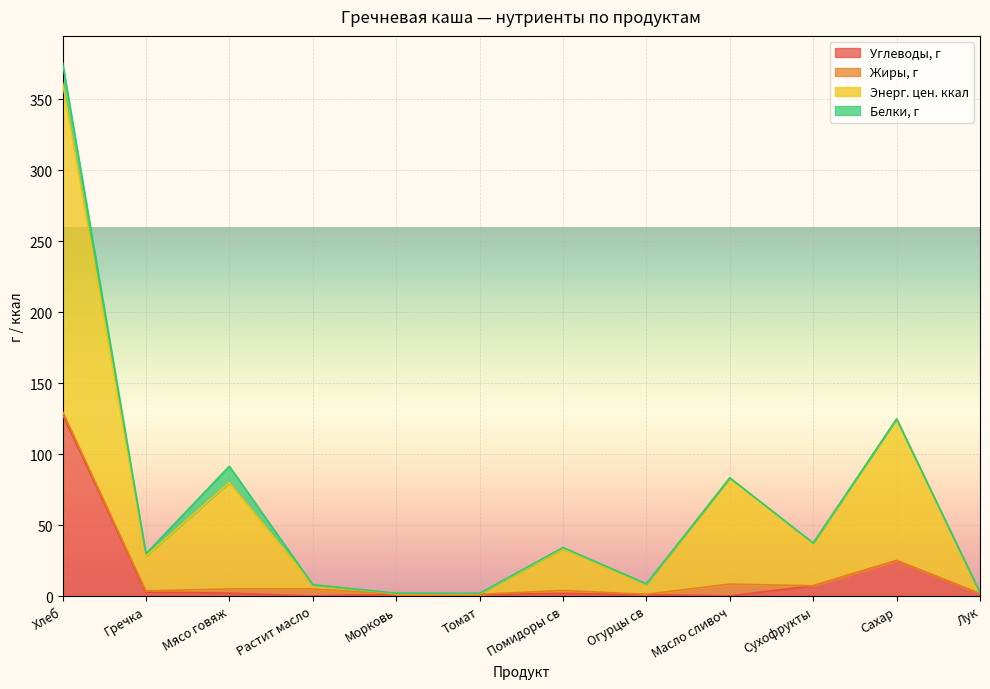

How many interior local valleys does the Энерг. цен. ккал series have?

4